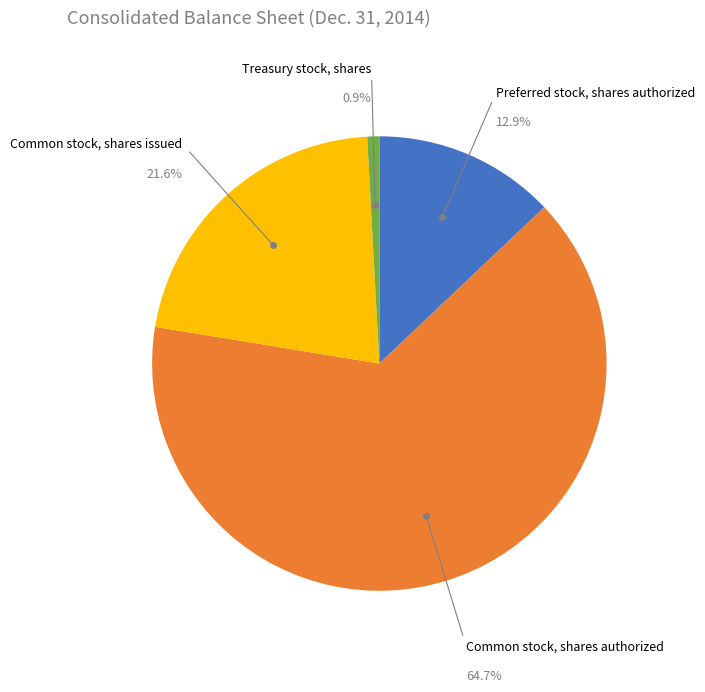

How many slices are in this pie chart?

4